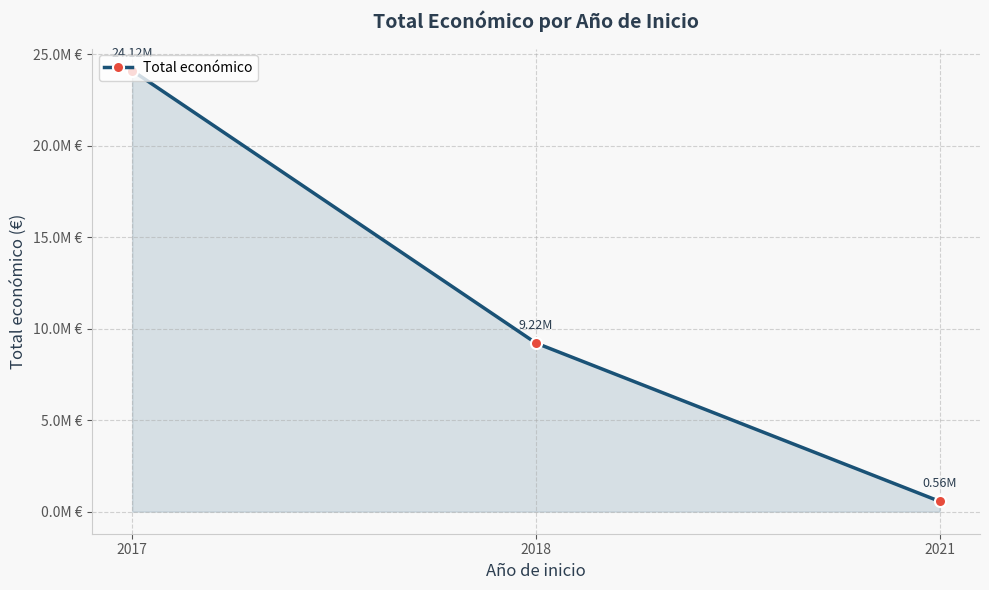

At which label is the value closest to 12340442?

2018